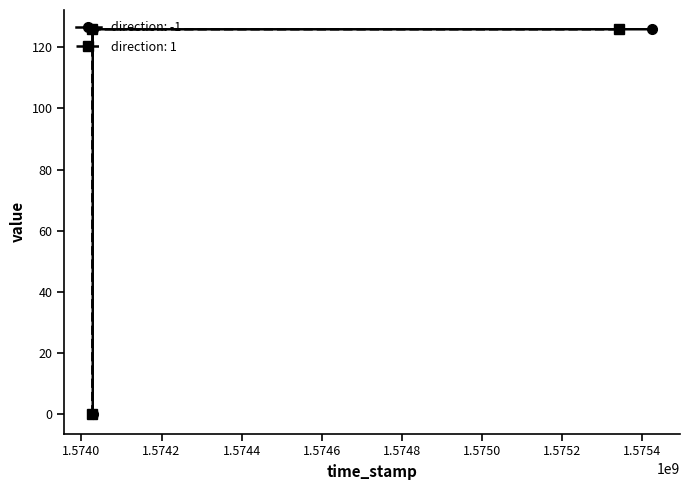

Where is the first local maximum for value?

1574028219